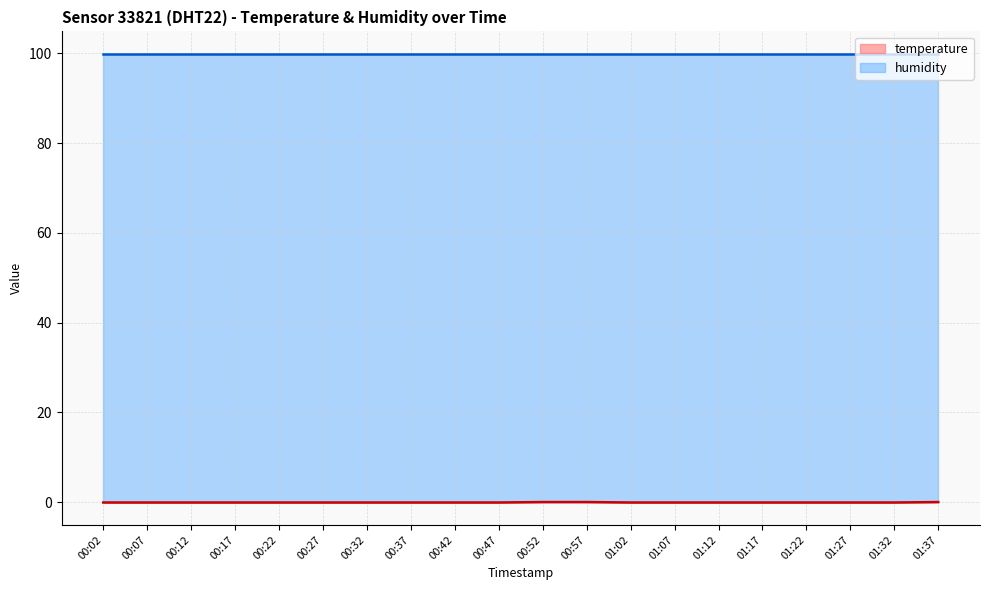

The value at 01:37 is -0.0. True or false?

False